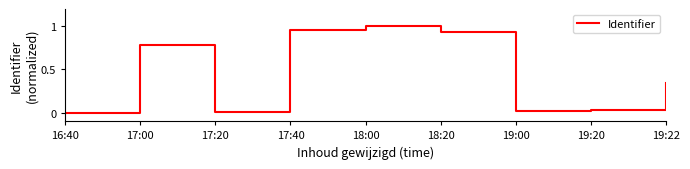

Does the chart have visible grid lines?

No